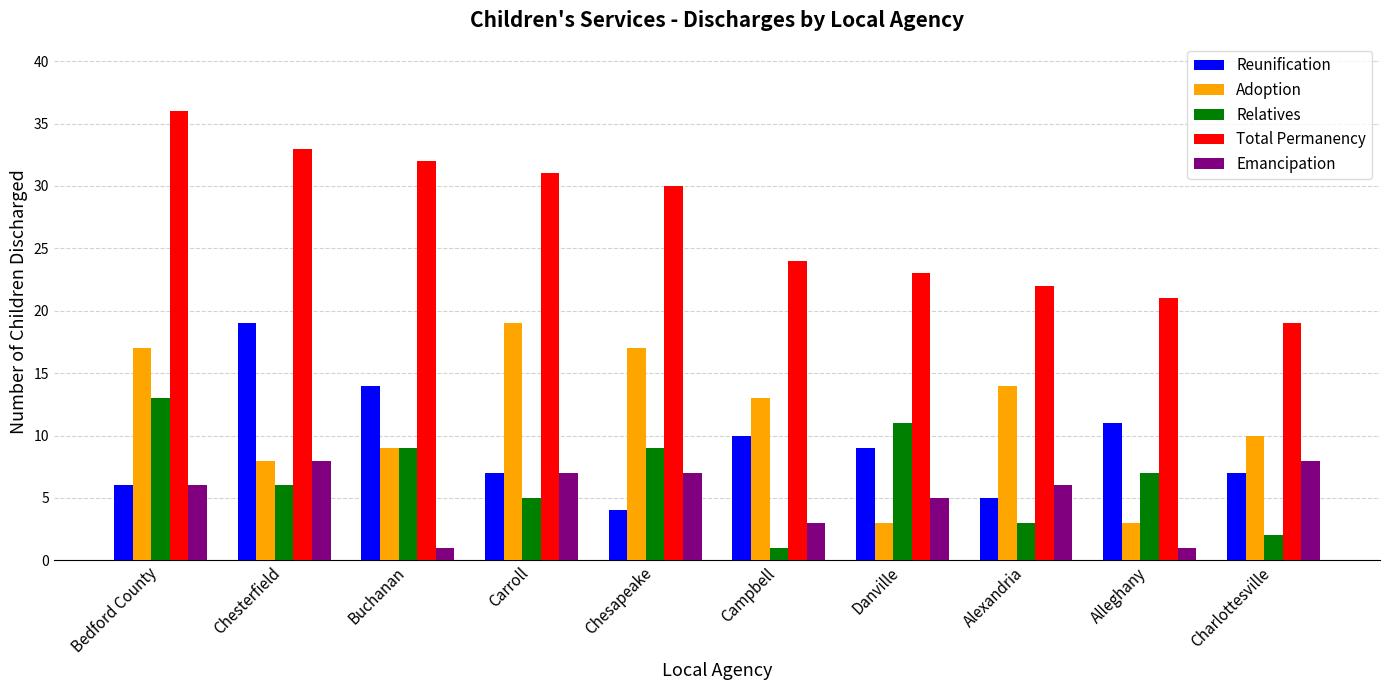

Which series has the widest spread of values?

Total Permanency